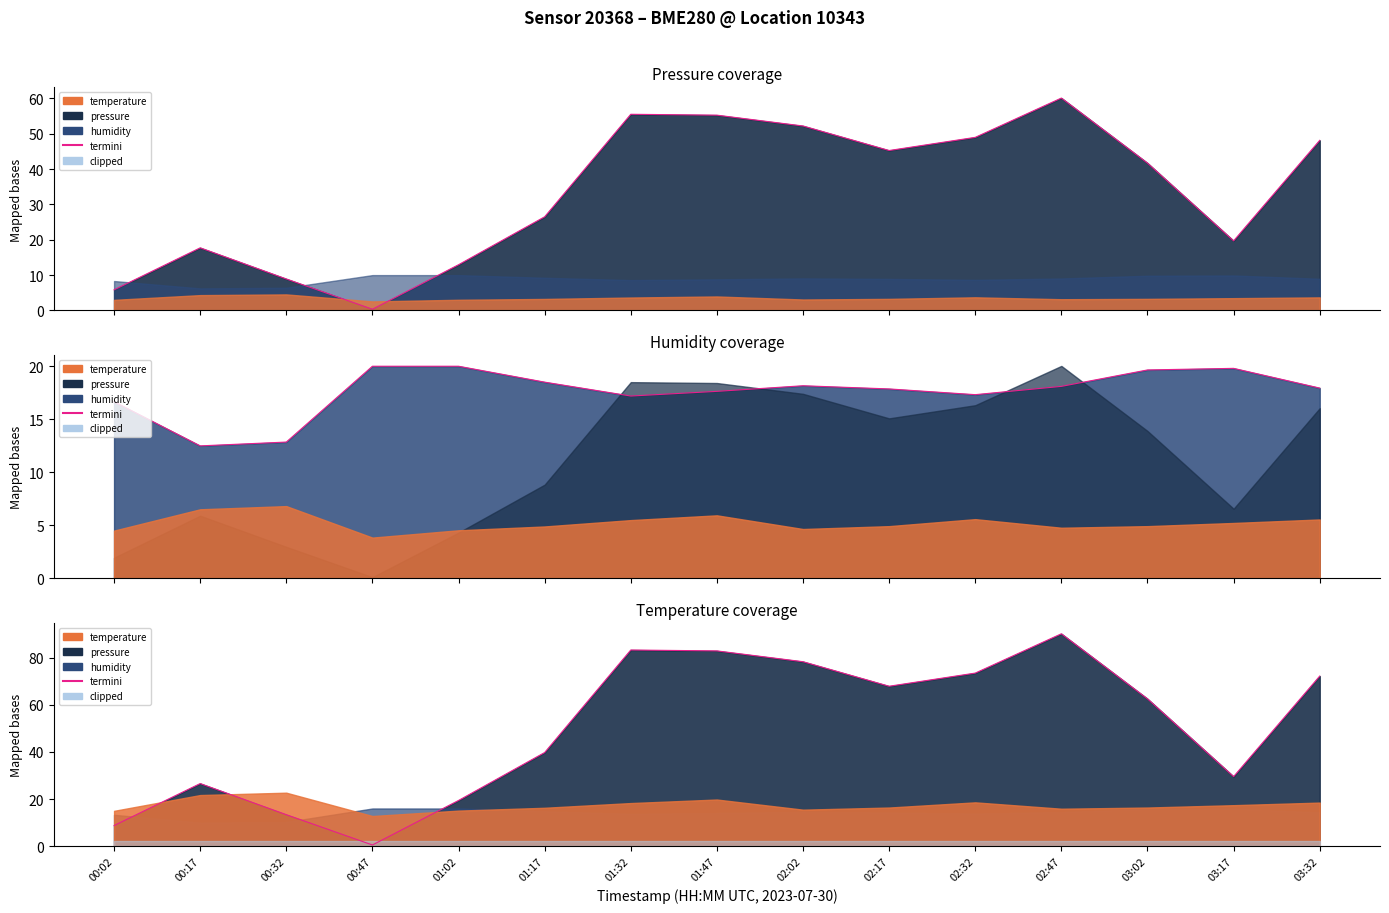

True or false: the data shows 73.5 at 02:32.

True